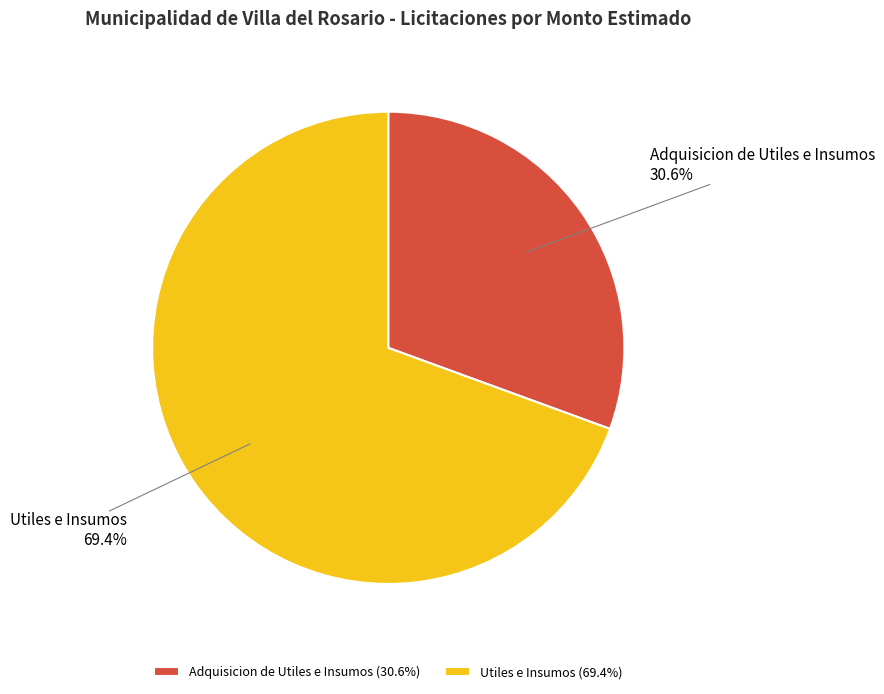

Is it true that Utiles e Insumos is 79% of the pie?

False